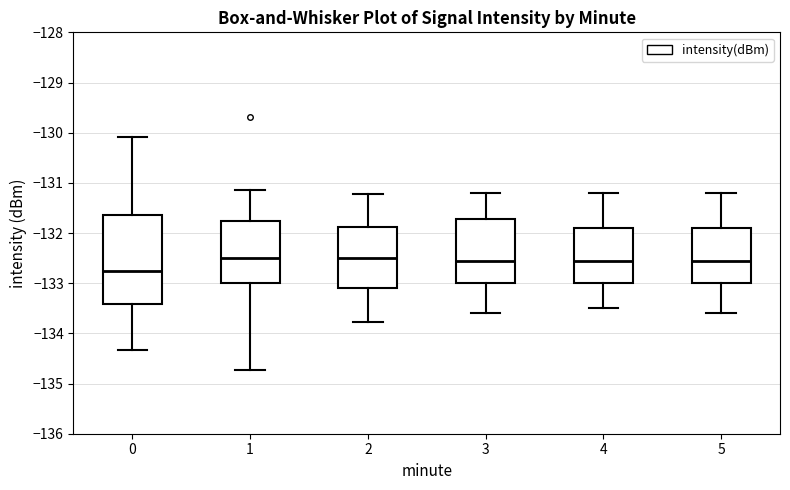

Which box's median line is the lowest?

0